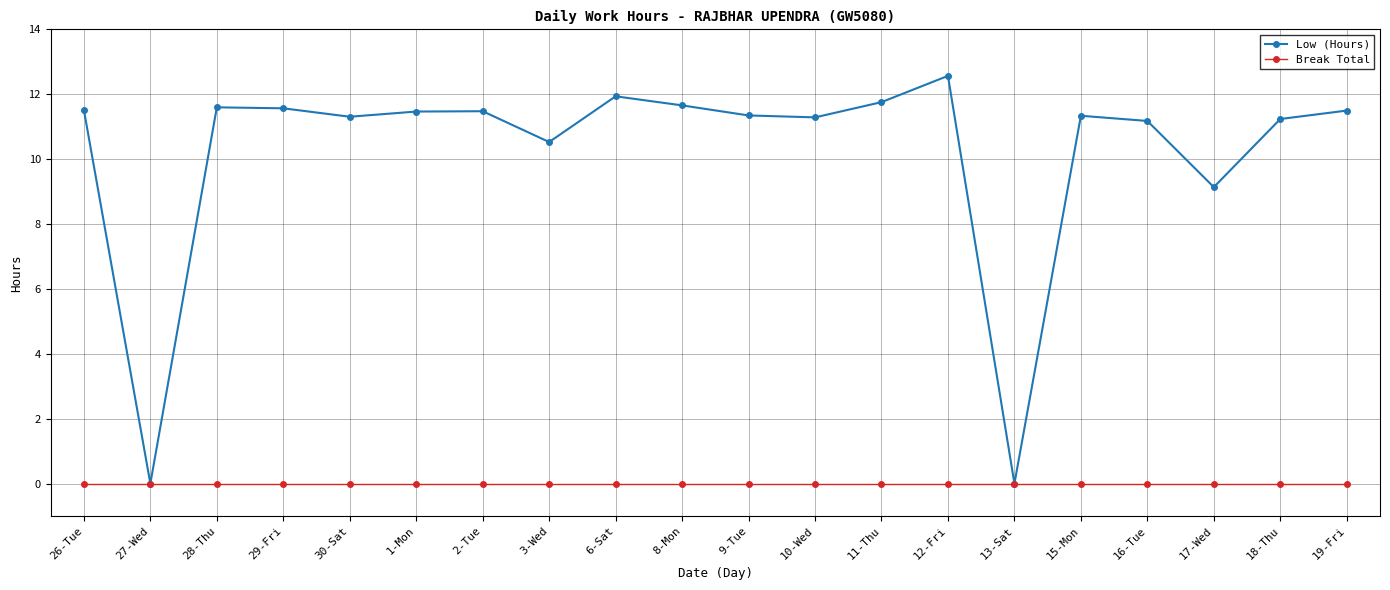

Is it true that Low (Hours) equals 2.6 at 19-Fri?

False